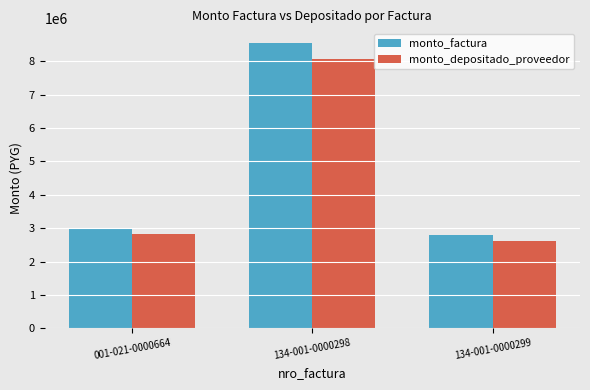

What is the label of the 3rd bar from the left?

134-001-0000299